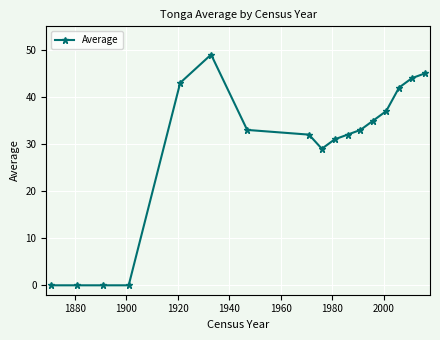

What is the value of the 8th point from the left?

32